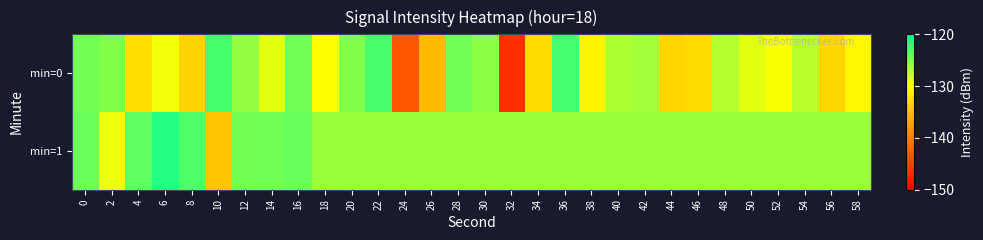

List the series in order of their peak value, highest first.

min=1, min=0